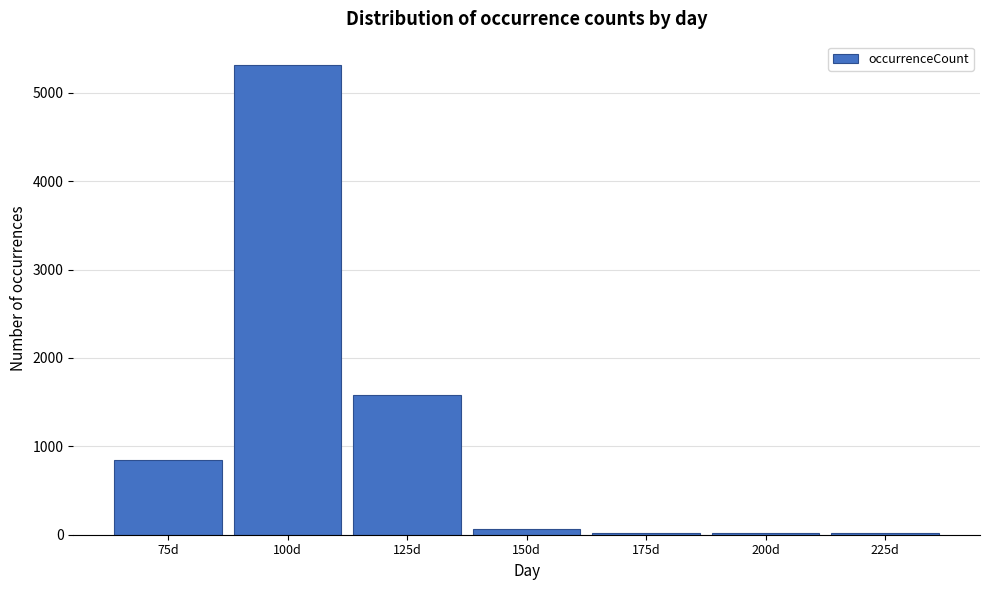

Reading left to right, transcribe all the data shown in this chart.

75d=850	100d=5313	125d=1585	150d=70	175d=25	200d=25	225d=25